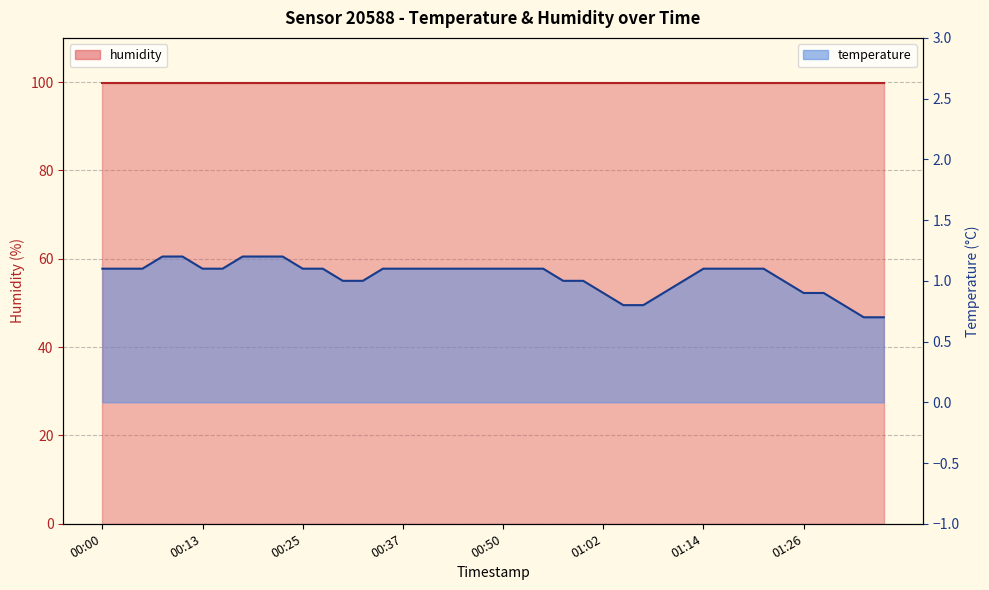

Rank the categories by value from lowest to highest.

01:34, 01:36, 01:04, 01:07, 01:31, 01:02, 01:09, 01:26, 01:29, 00:30, 00:32, 00:57, 00:59, 01:12, 01:24, 00:00, 00:03, 00:05, 00:13, 00:15, 00:25, 00:27, 00:35, 00:37, 00:40, 00:42, 00:45, 00:47, 00:50, 00:52, 00:54, 01:14, 01:17, 01:19, 01:21, 00:08, 00:10, 00:18, 00:20, 00:22